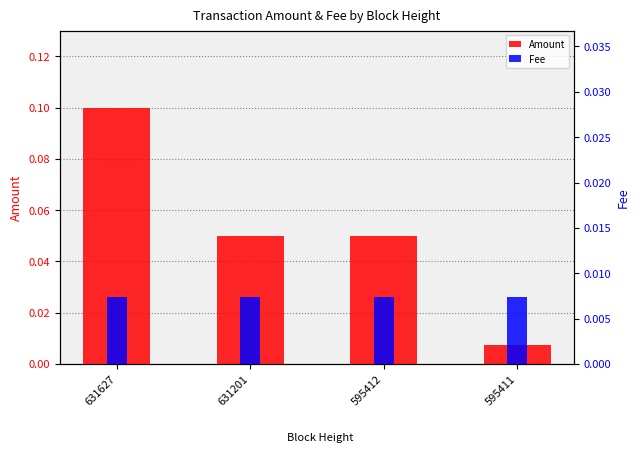

At how many categories does at least one series exceed 0?

4